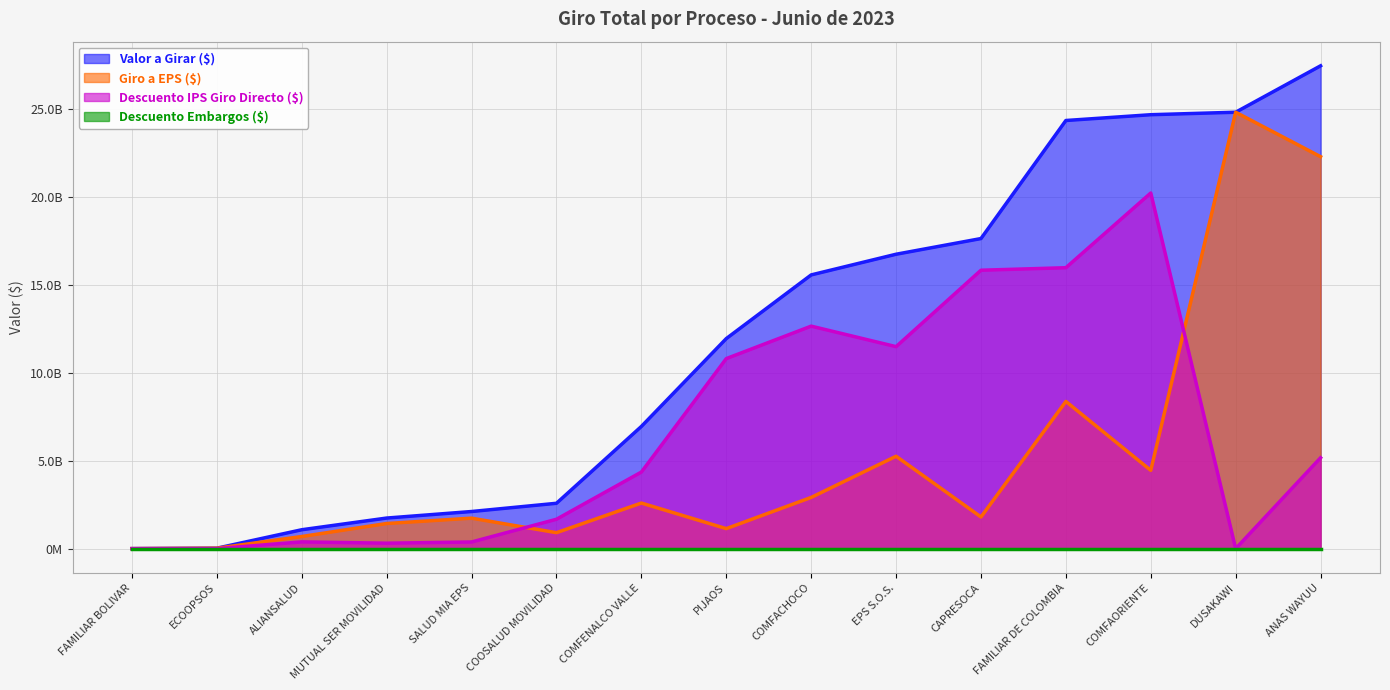

What position from the right is COMFACHOCO?

7